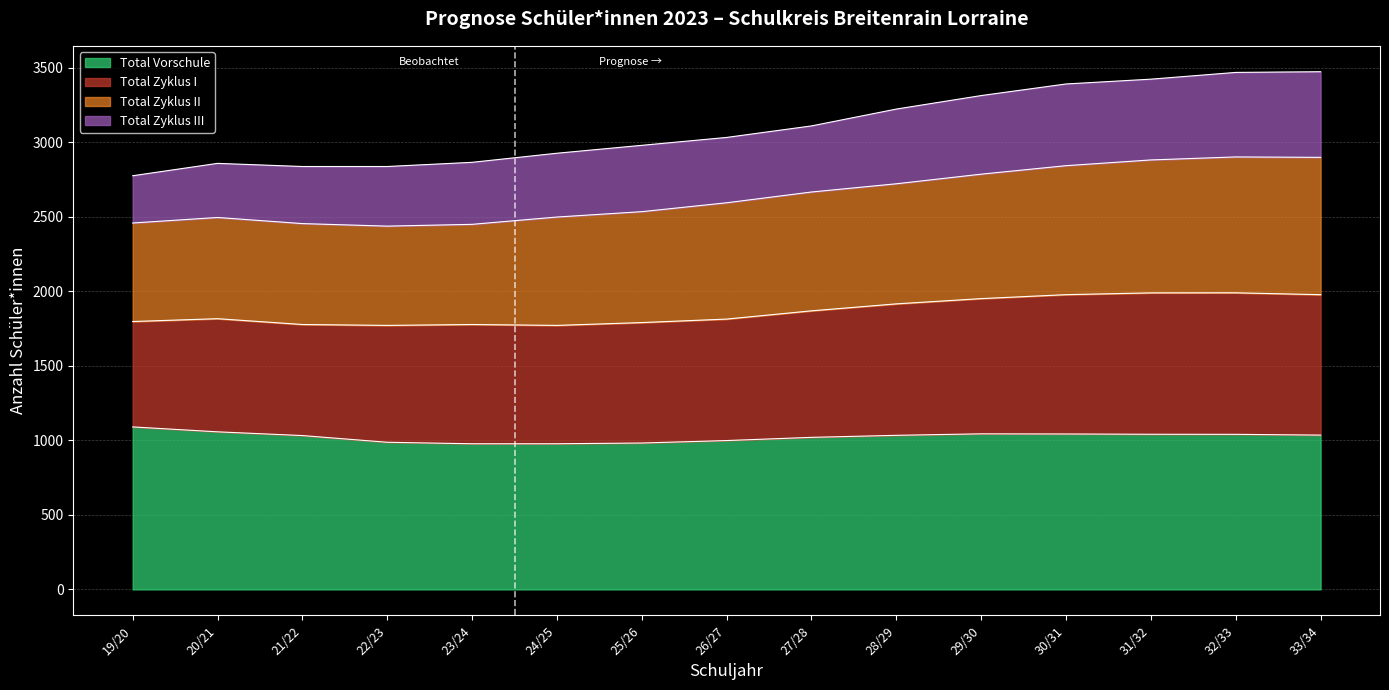

What is the highest value of the Total Vorschule series?

1090.0